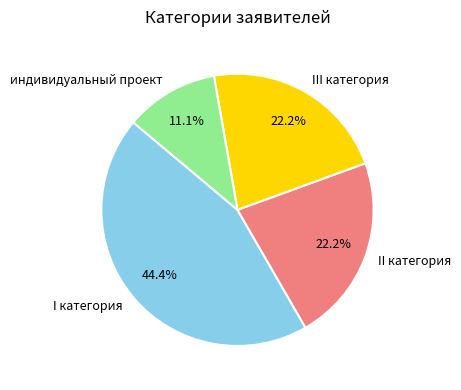

Approximately how many times larger is the value at индивидуальный проект compared to II категория?

0.5